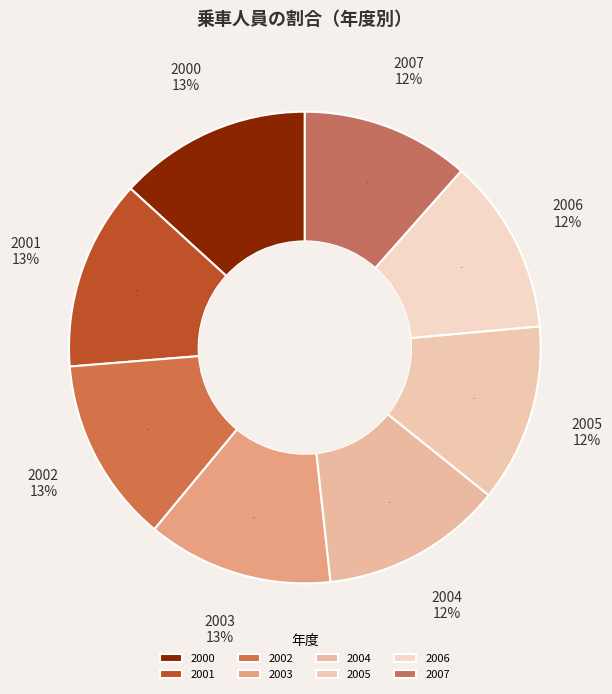

Between 2006 and 2002, which is larger?

2002